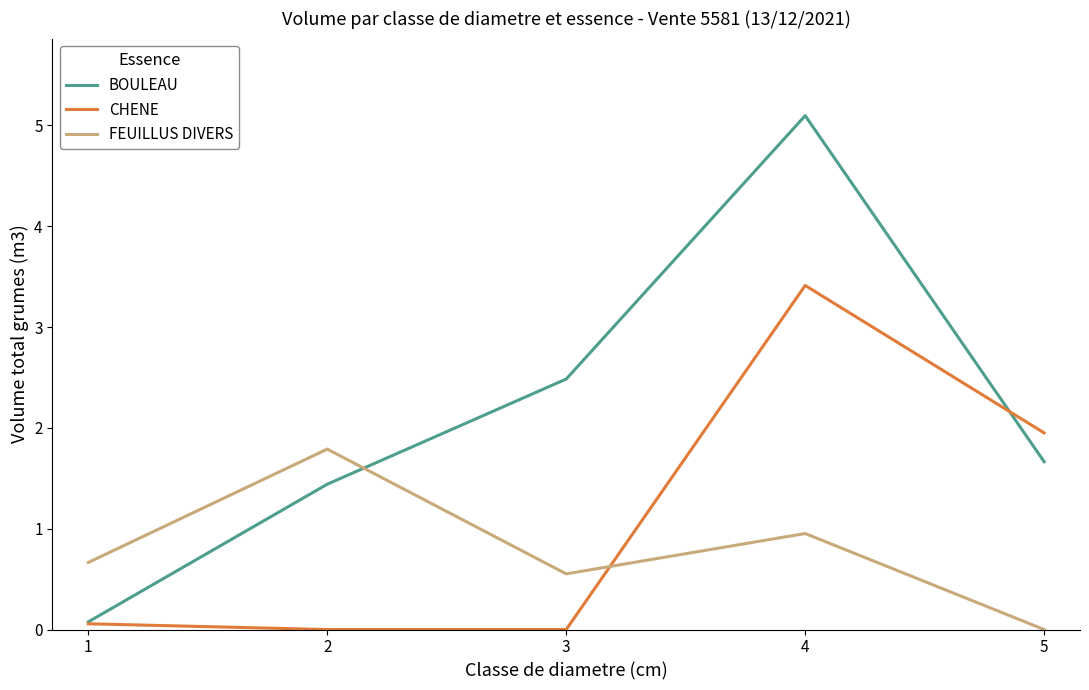

Which series ends up on top after the final intersection of CHENE and BOULEAU?

CHENE